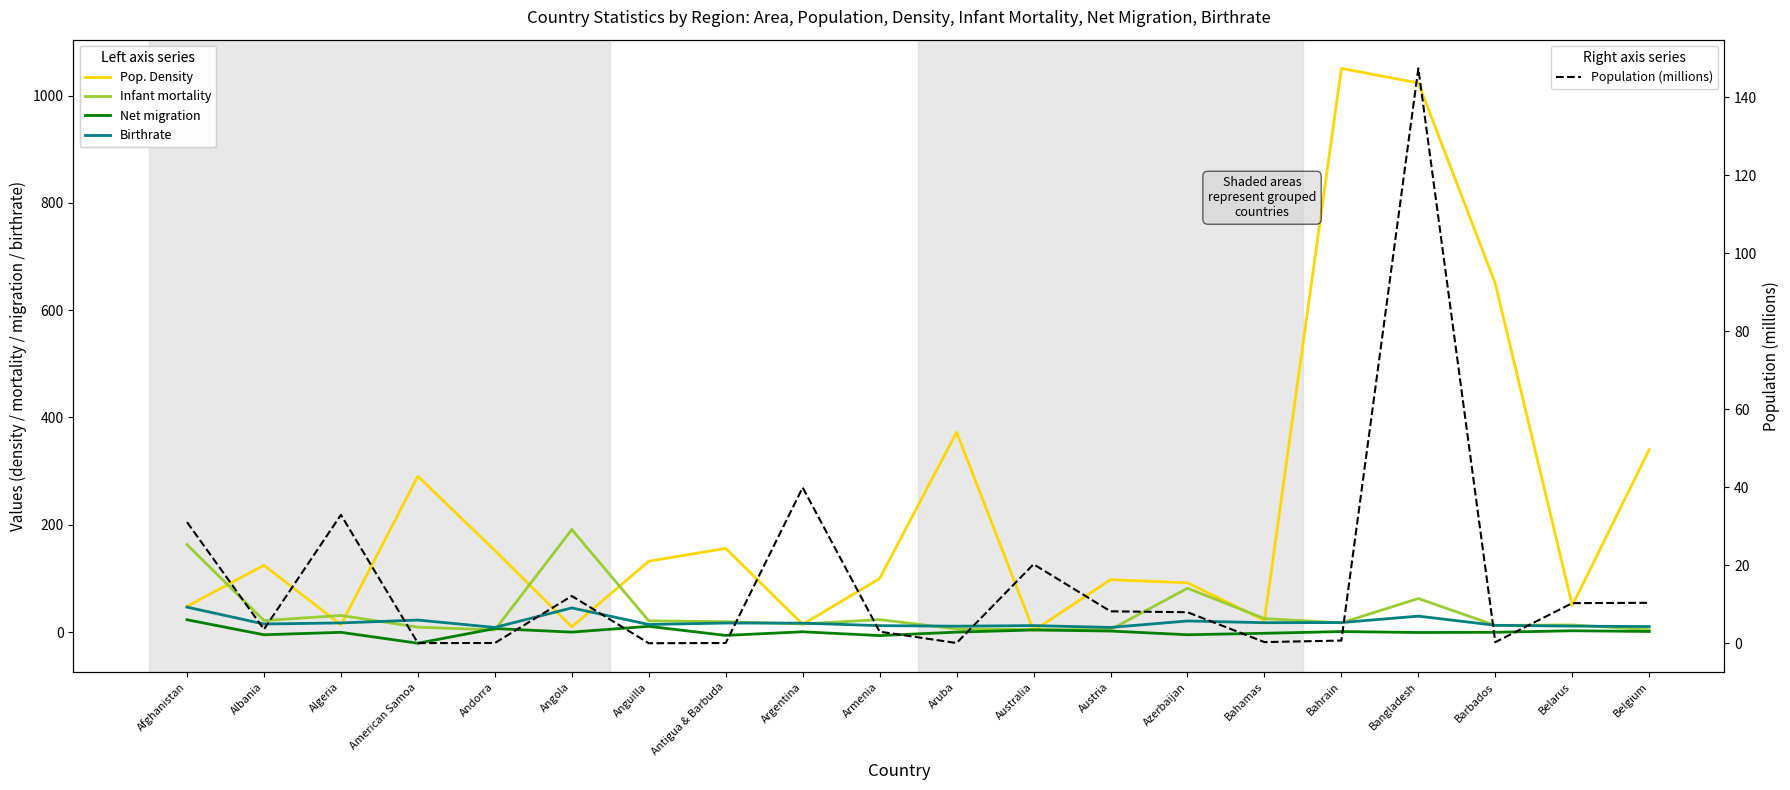

True or false: Infant mortality and Pop. Density cross at least once.

True